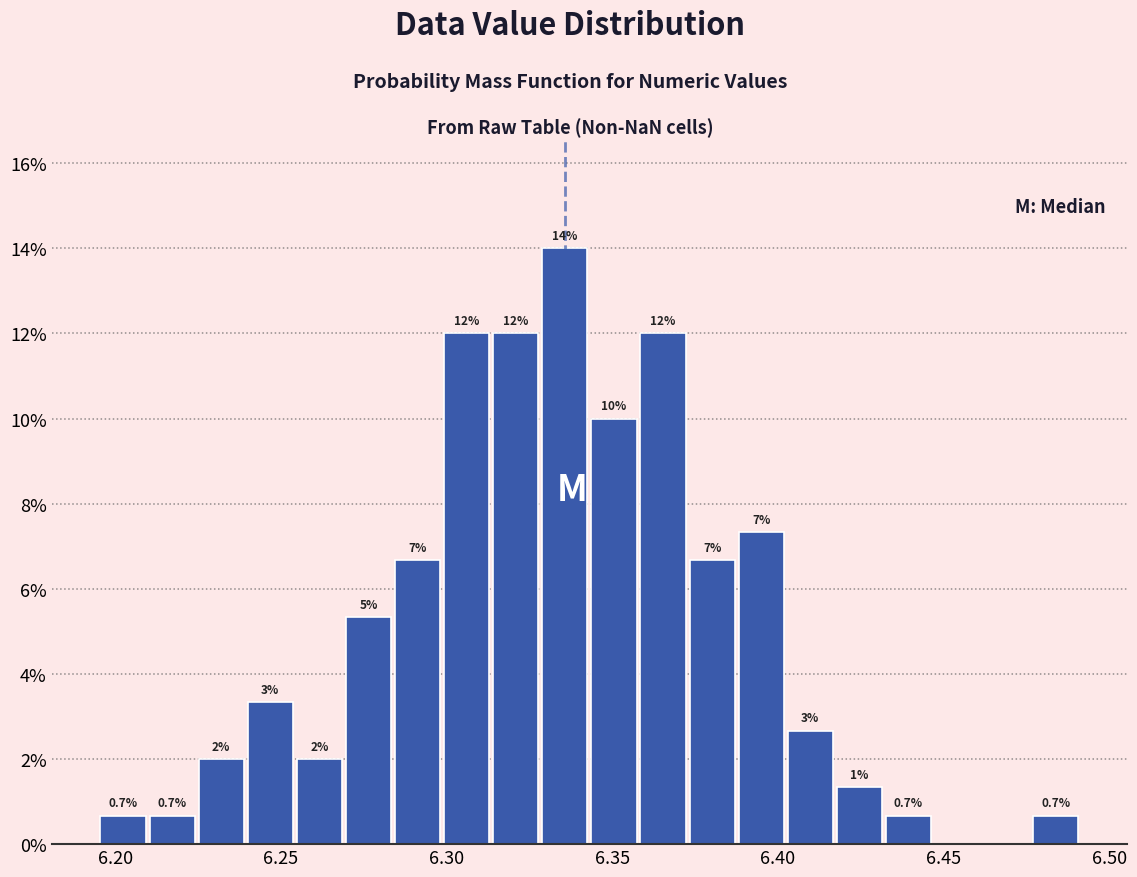

Around what value on the x-axis is the tallest bar? Give the approximate position of its centre, as read against the axis.

6.335